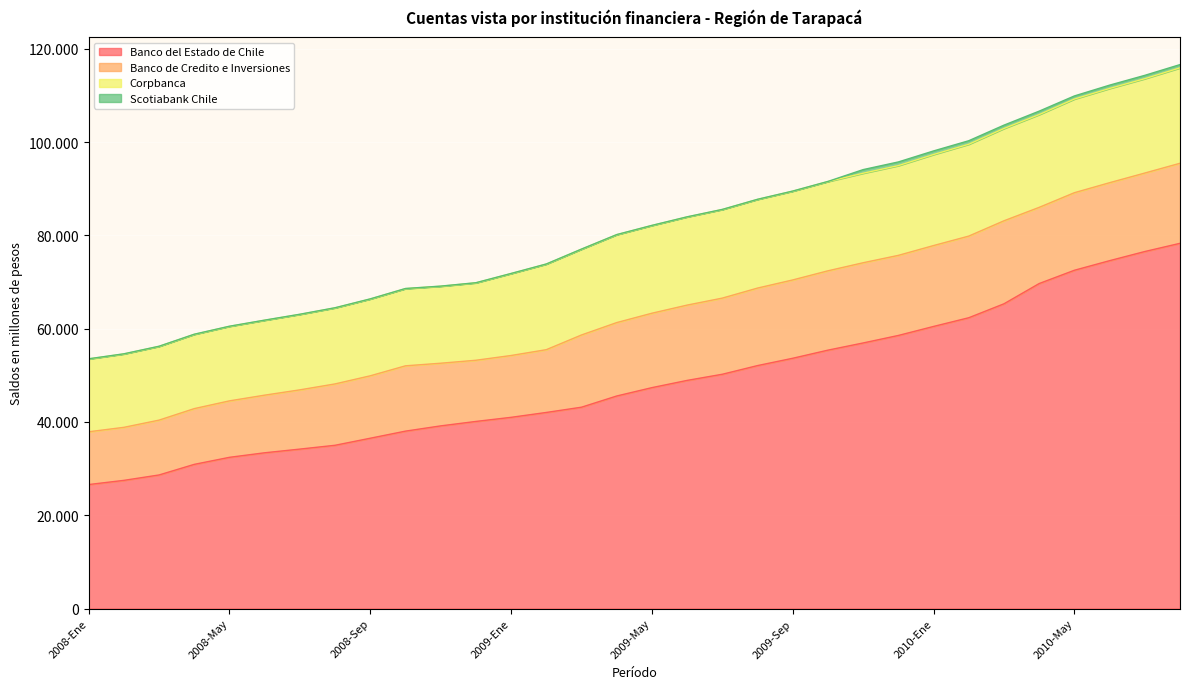

The Banco del Estado de Chile series shows 39162 at 2008-Nov. True or false?

True